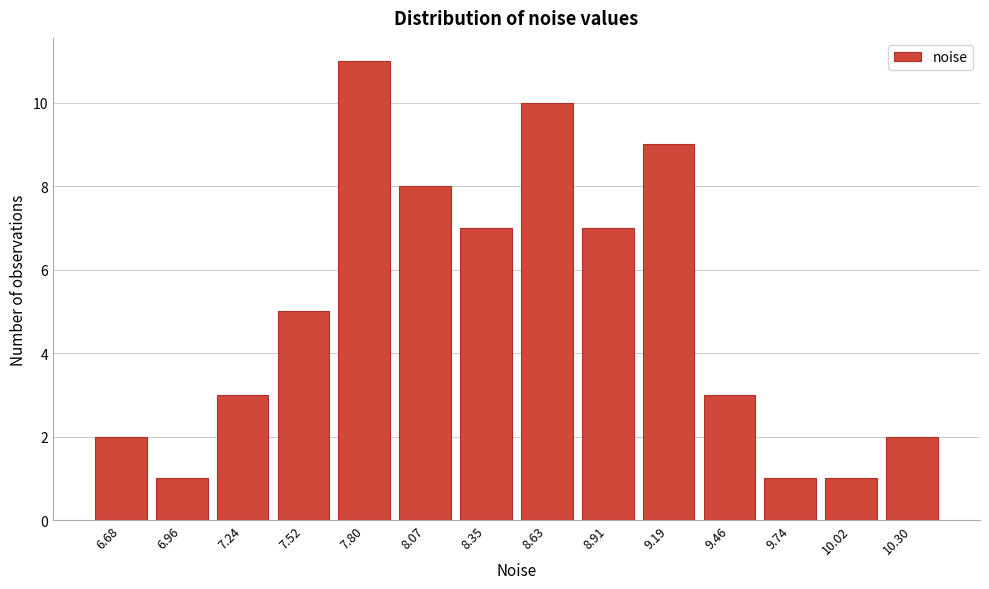

Reading left to right, list all the values displayed in this chart.

2	1	3	5	11	8	7	10	7	9	3	1	1	2